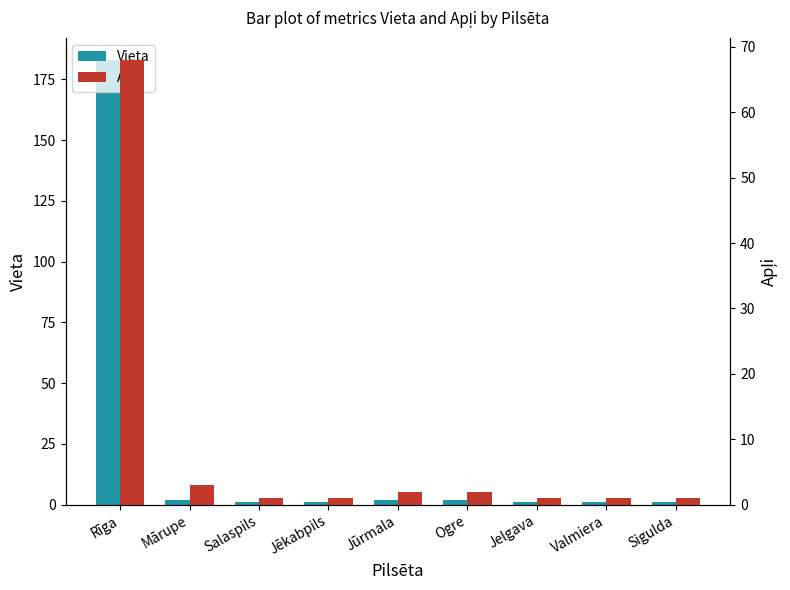

Rank the series by their maximum value, from highest to lowest.

Vieta, Apļi